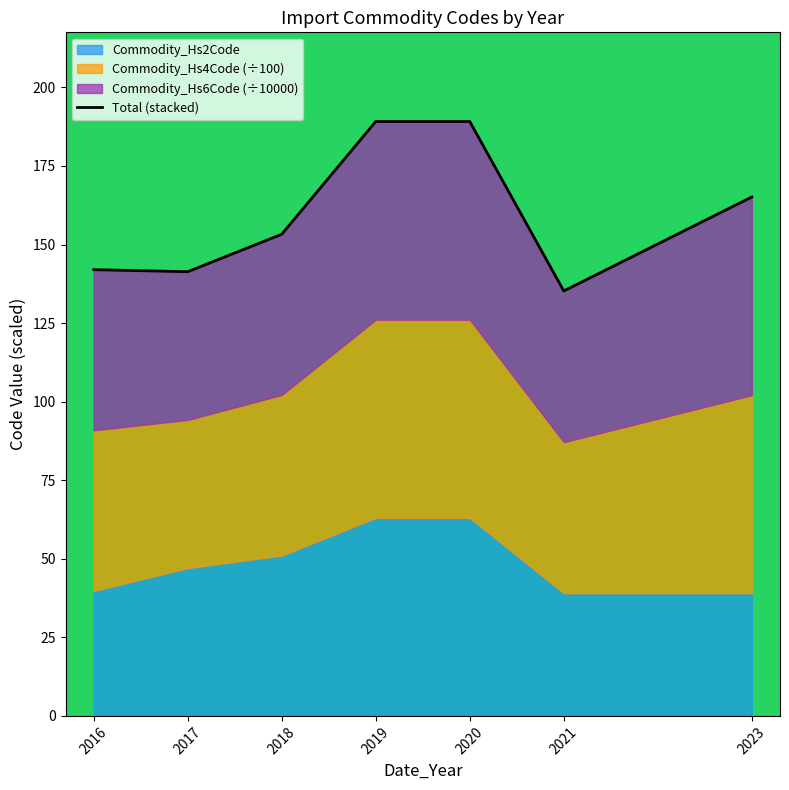

What is the value of the 5th point from the left?

189.1